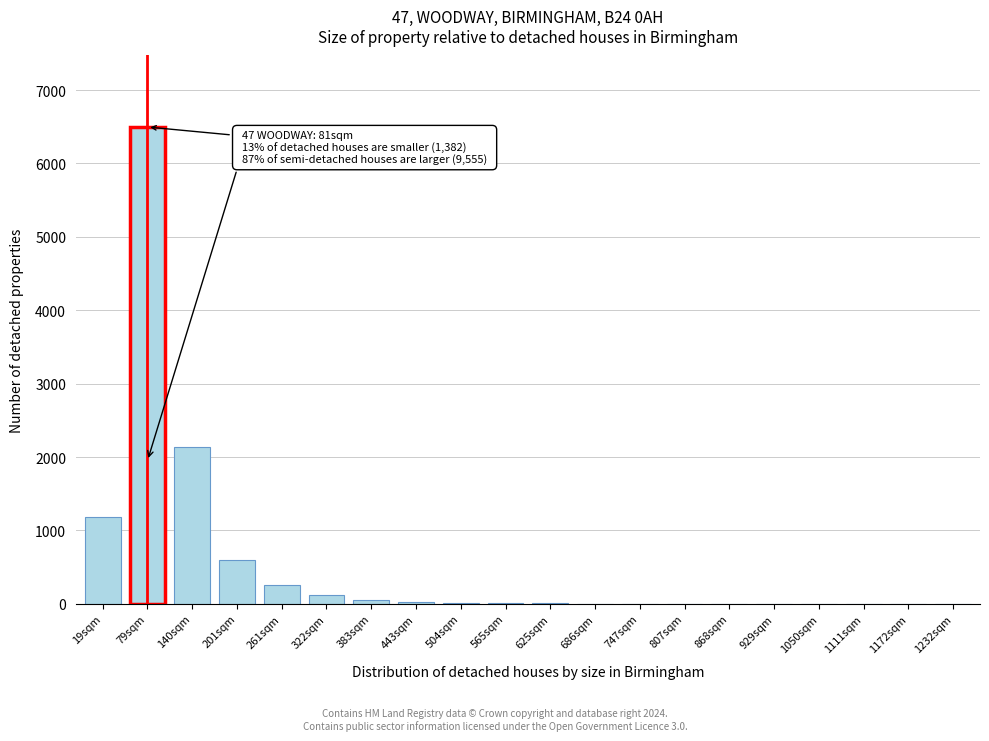

What is the ratio of the value at 79sqm to the value at 201sqm?

10.9